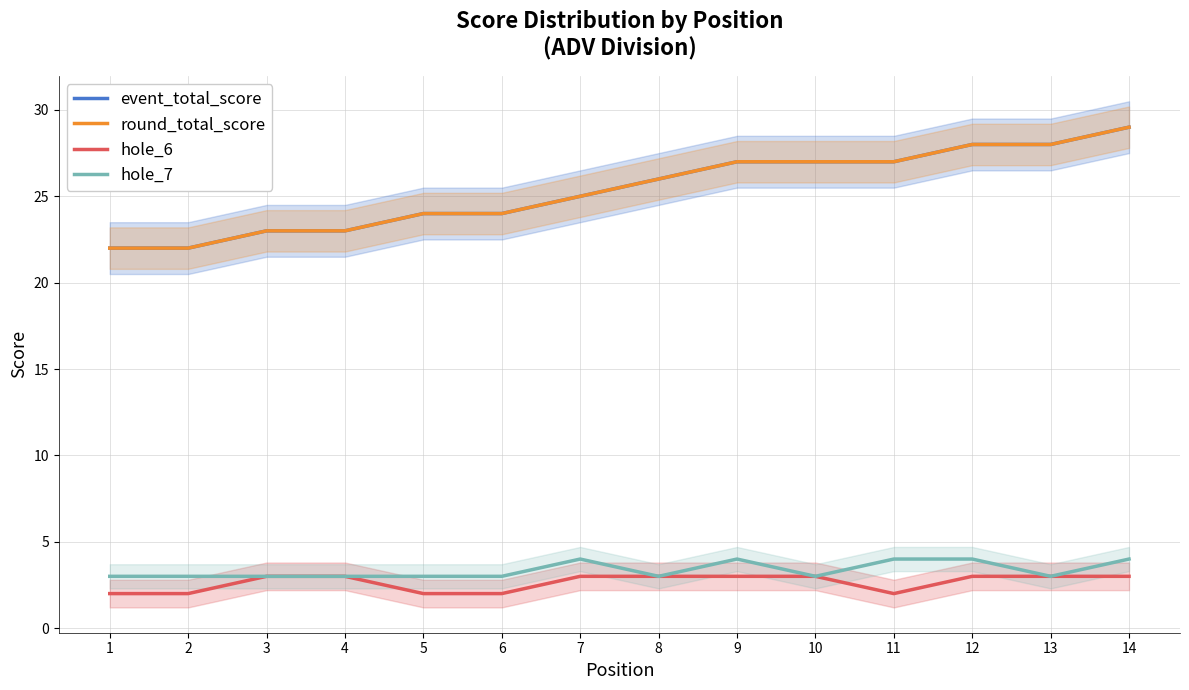

What is the lowest value of the event_total_score series?

22